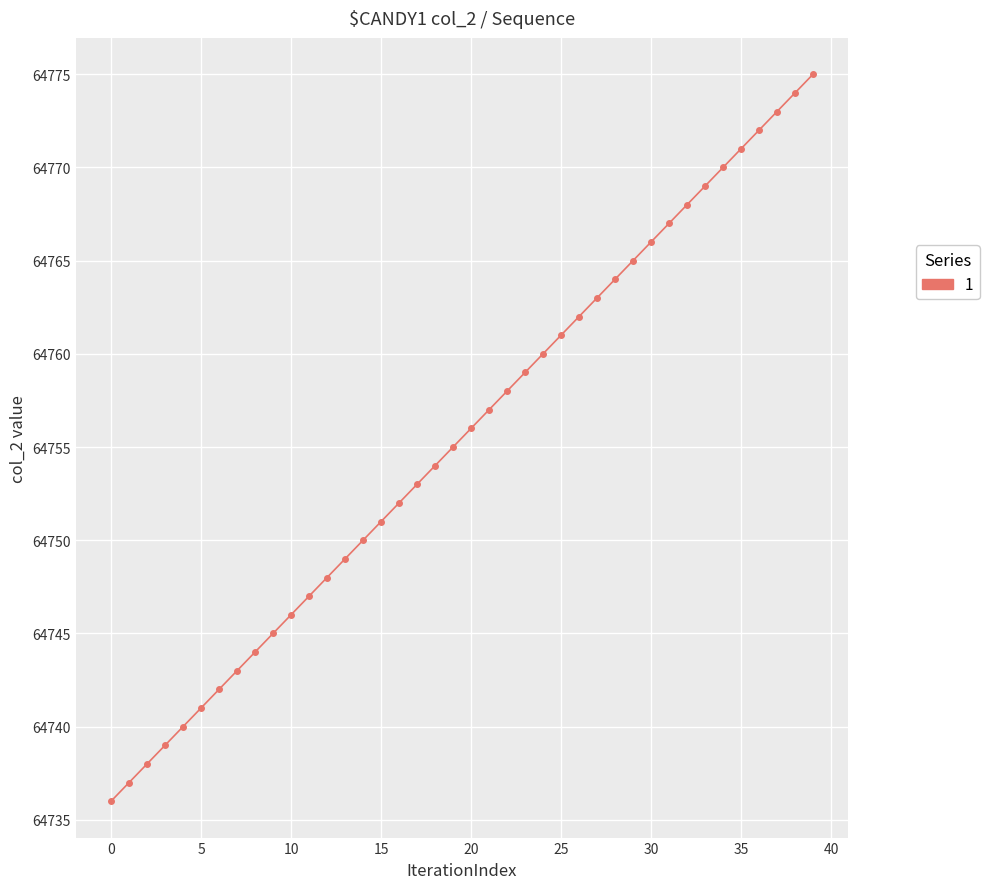

Reading left to right, list all the values displayed in this chart.

64736	64737	64738	64739	64740	64741	64742	64743	64744	64745	64746	64747	64748	64749	64750	64751	64752	64753	64754	64755	64756	64757	64758	64759	64760	64761	64762	64763	64764	64765	64766	64767	64768	64769	64770	64771	64772	64773	64774	64775